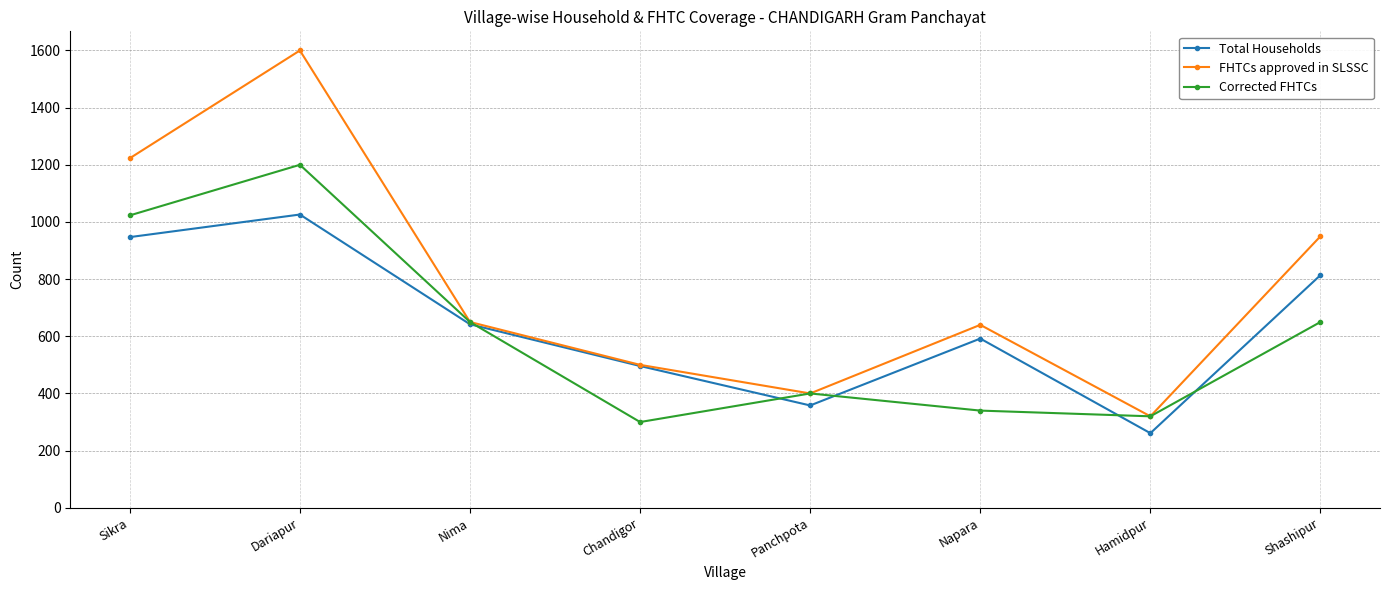

What is the minimum value shown in the chart?

261